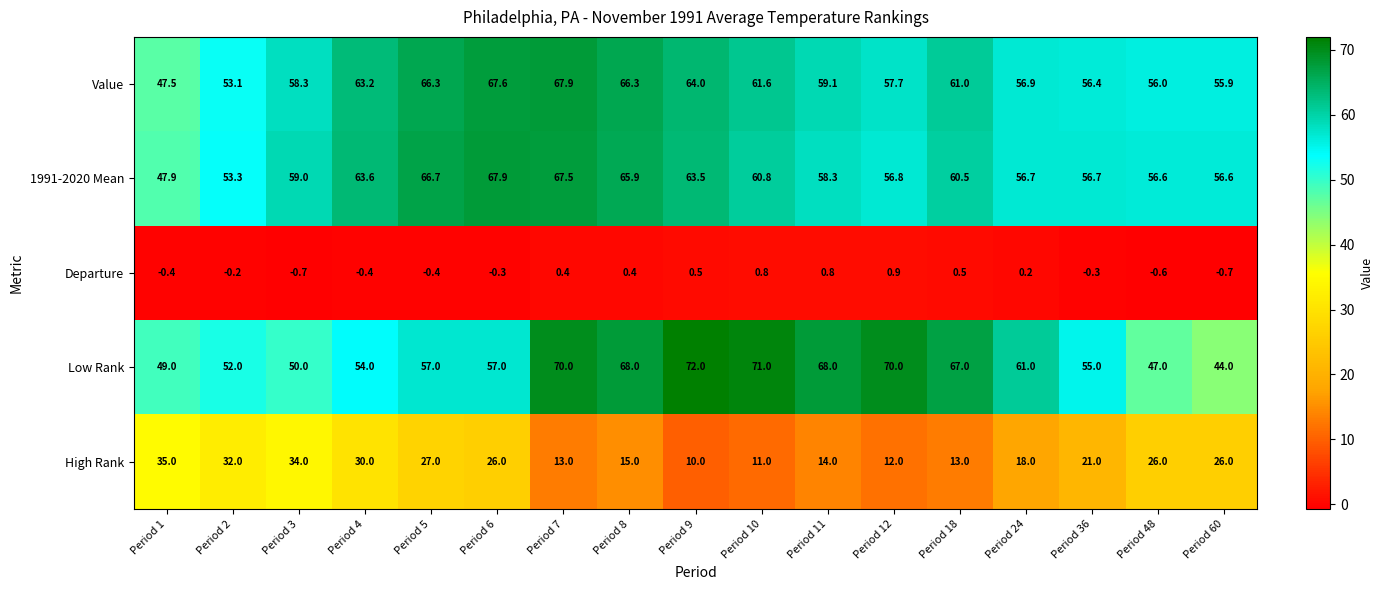

At Period 8, list the series in order from smallest to largest.

Departure, High Rank, 1991-2020 Mean, Value, Low Rank